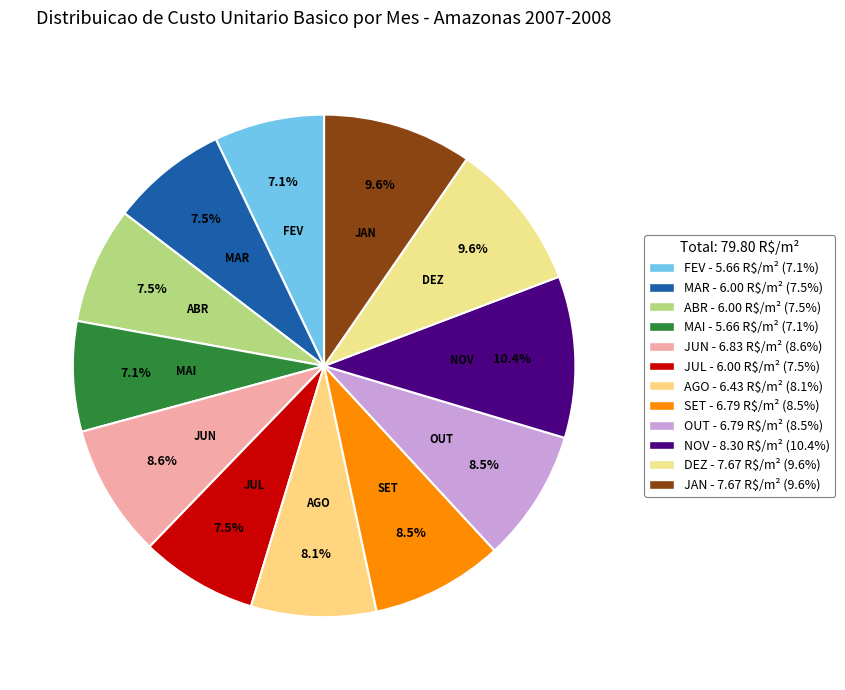

Count the number of slices in the pie.

12